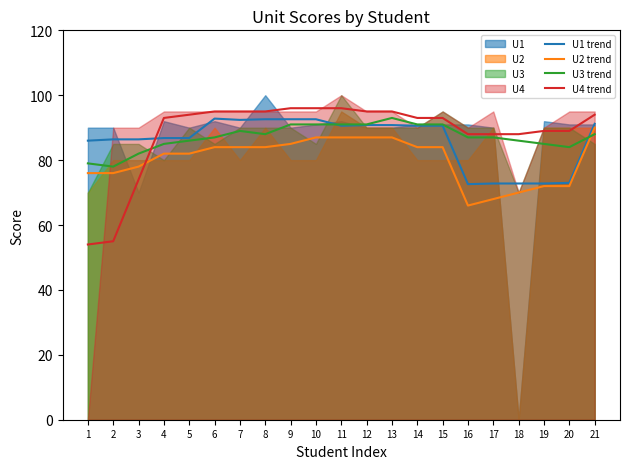

How many interior local peaks does the U3 trend series have?

2